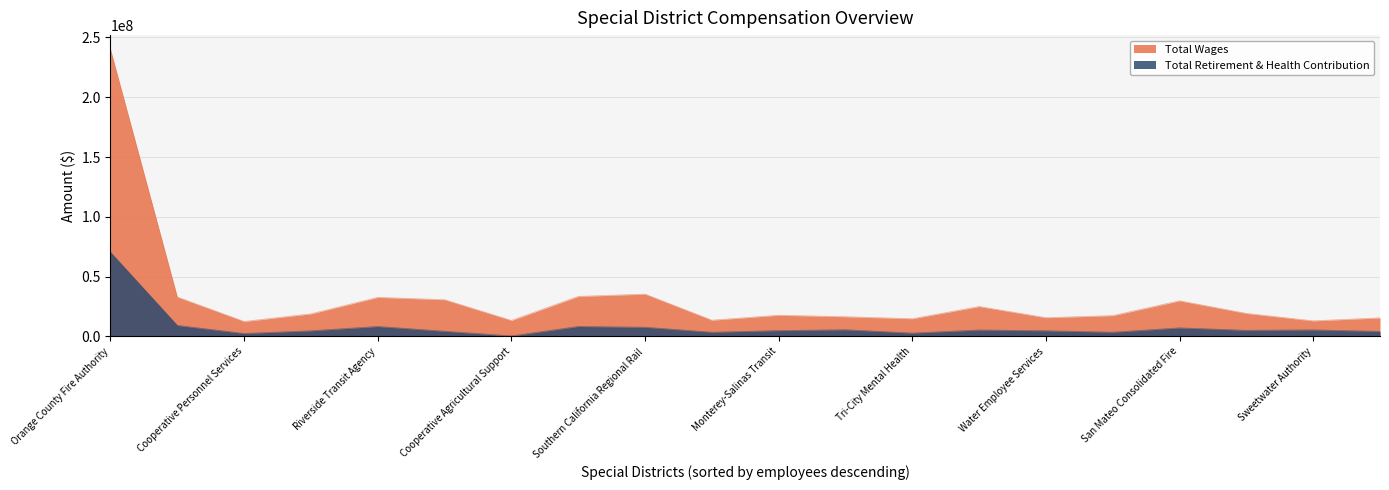

Rank the series by their average value, from lowest to highest.

Total Retirement & Health Contribution, Total Wages